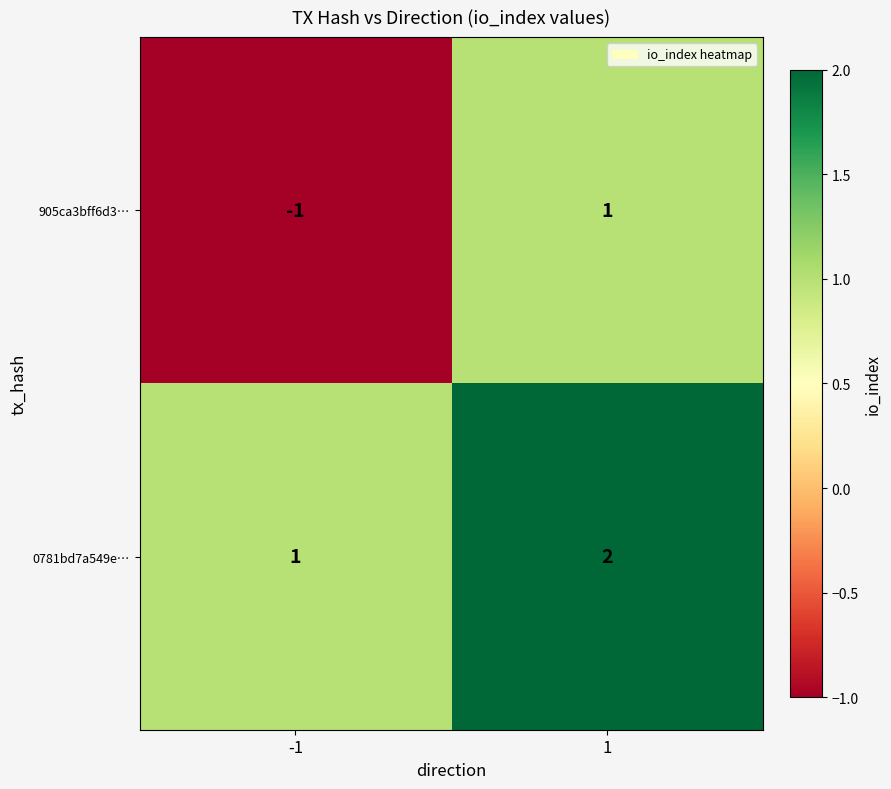

Which series has the largest range (max minus min)?

905ca3bff6d3…